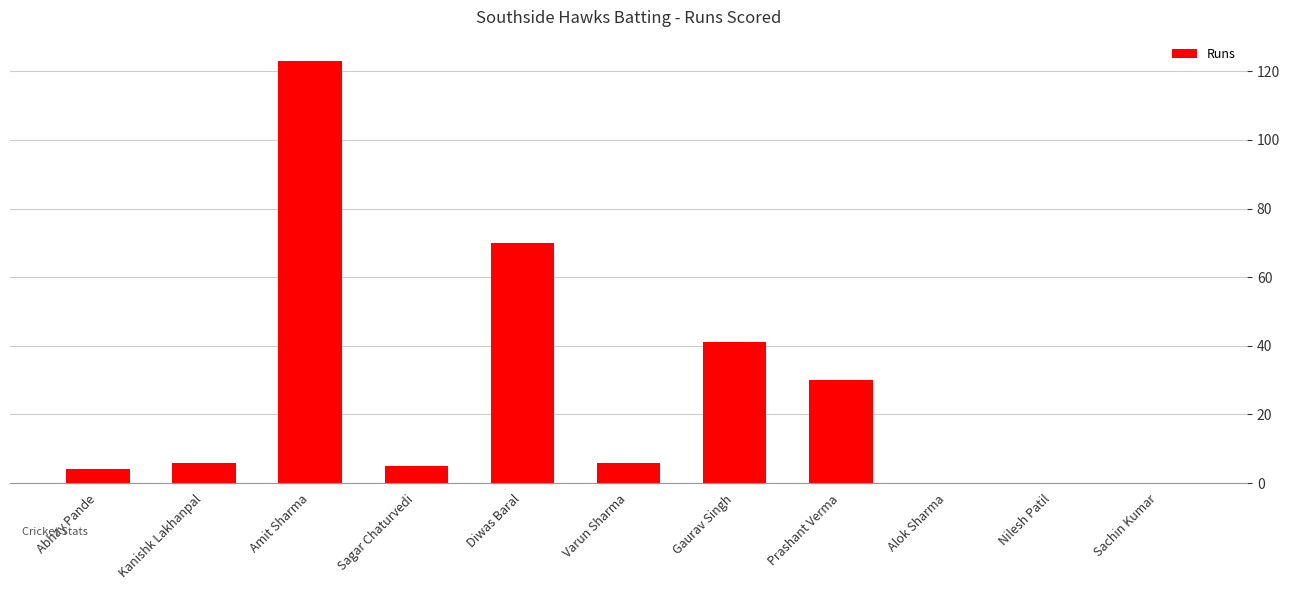

The chart shows a value of 6 at Kanishk Lakhanpal. True or false?

True